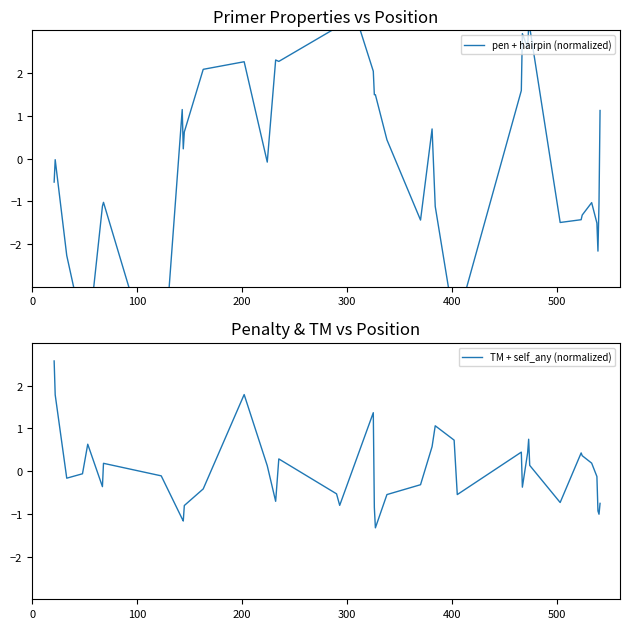

How many negative values does the TM + self_any (normalized) series have?

22